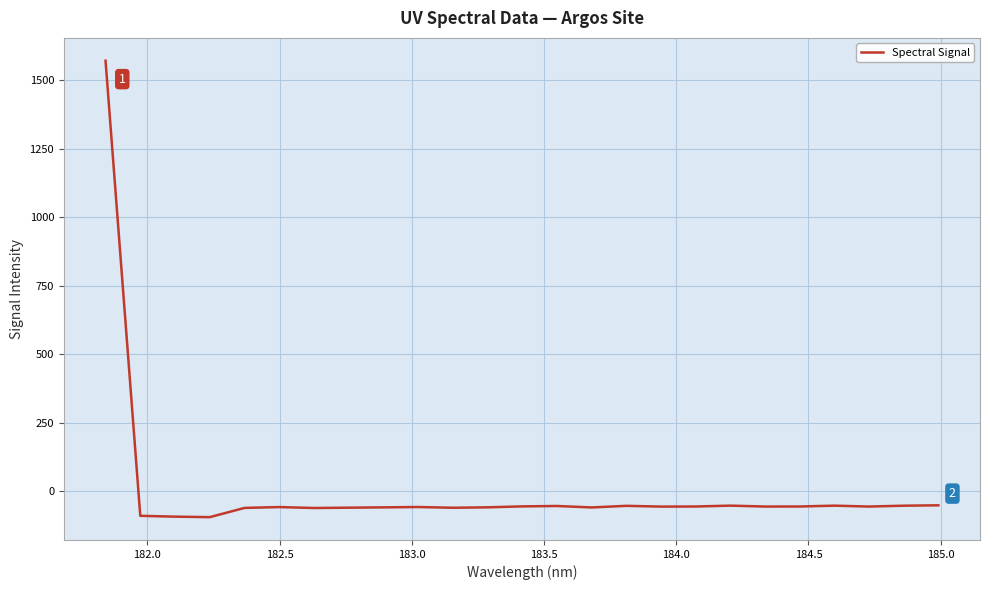

True or false: there are more than 2 points higher than both neighbors.

True